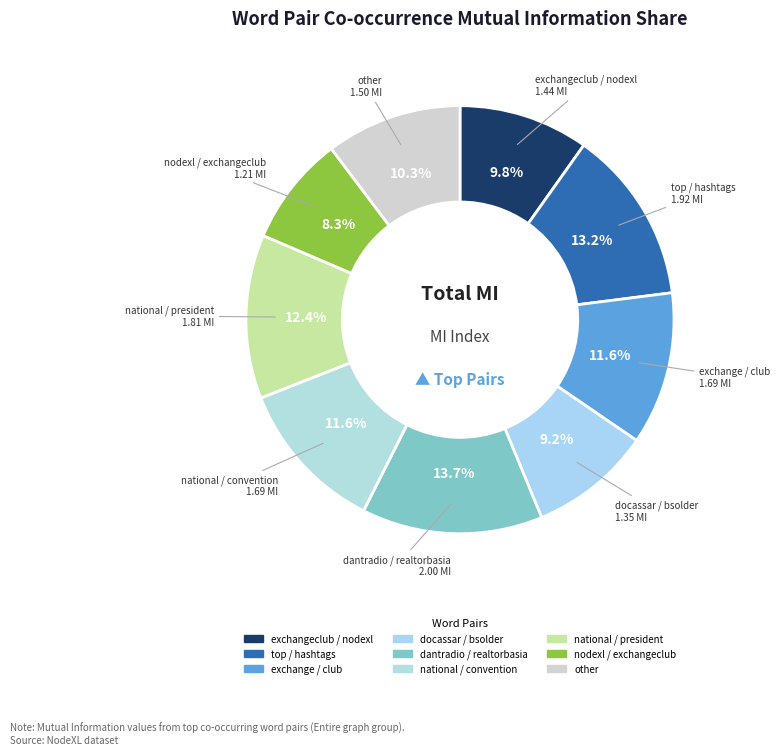

How many segments does this pie chart have?

9